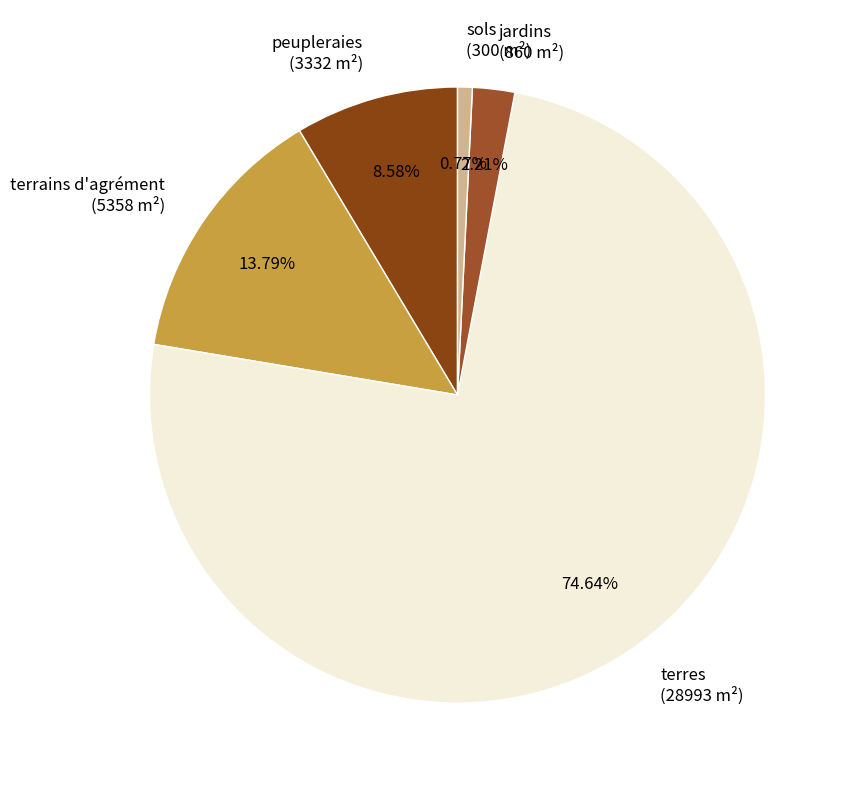

Which has a higher value, terres (28993 m²) or jardins (860 m²)?

terres (28993 m²)